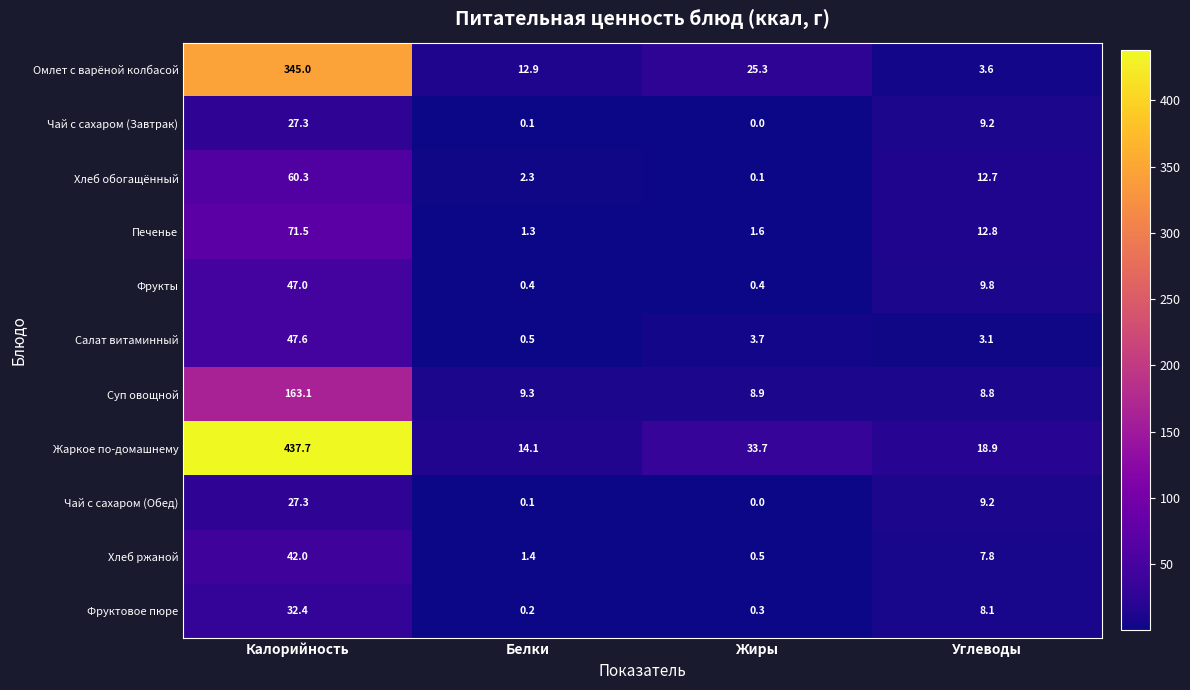

Which category has the highest value across all series?

Калорийность